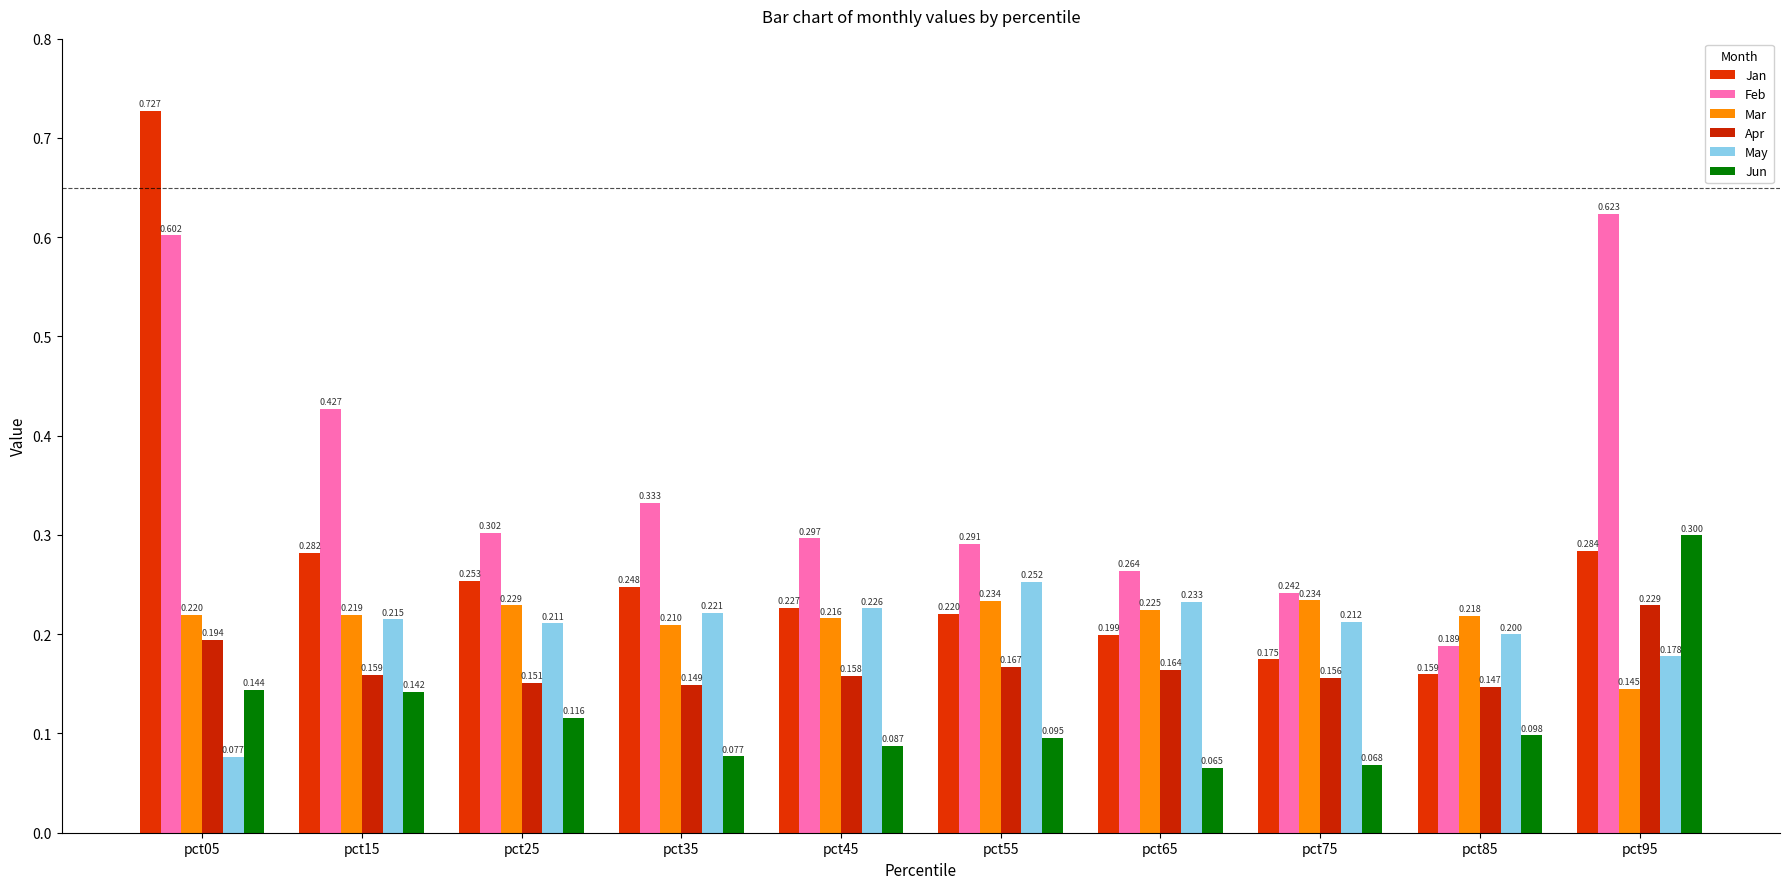

At how many categories does at least one series exceed 0?

10